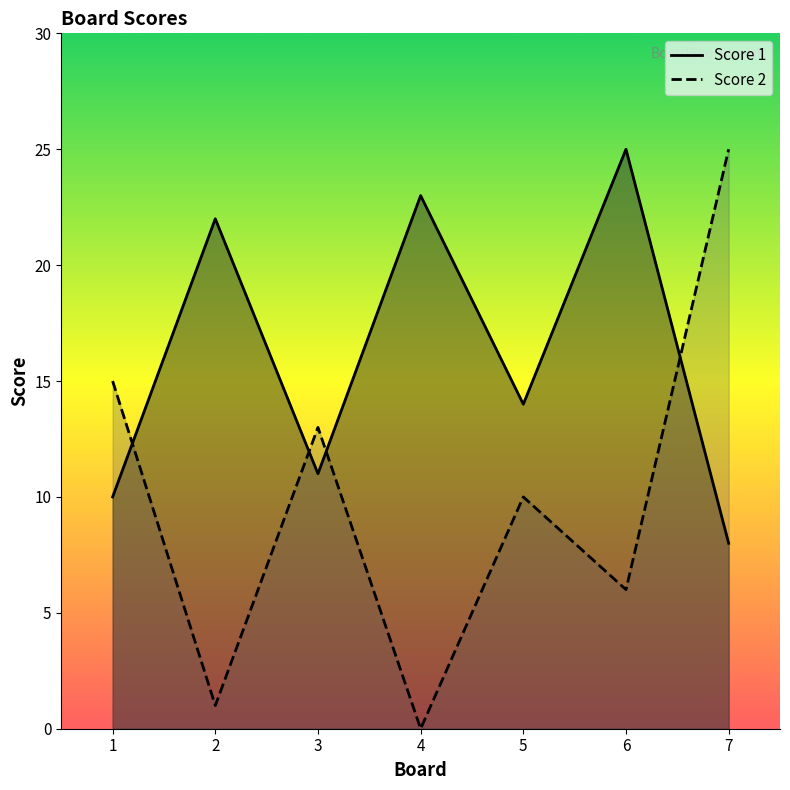

What is the value of the Score 1 point at the 6th from the left?

25